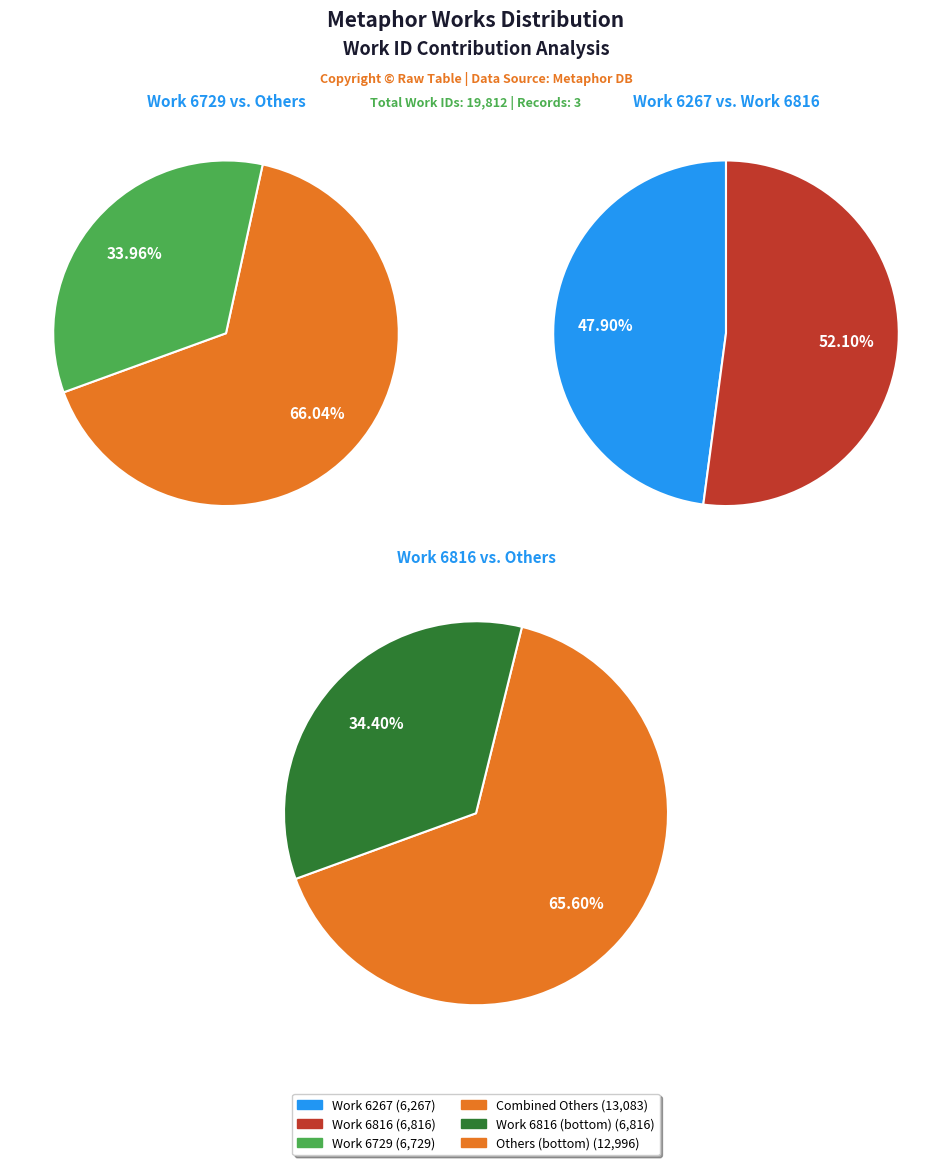

Does Work 6816 account for over 50% of the chart?

No